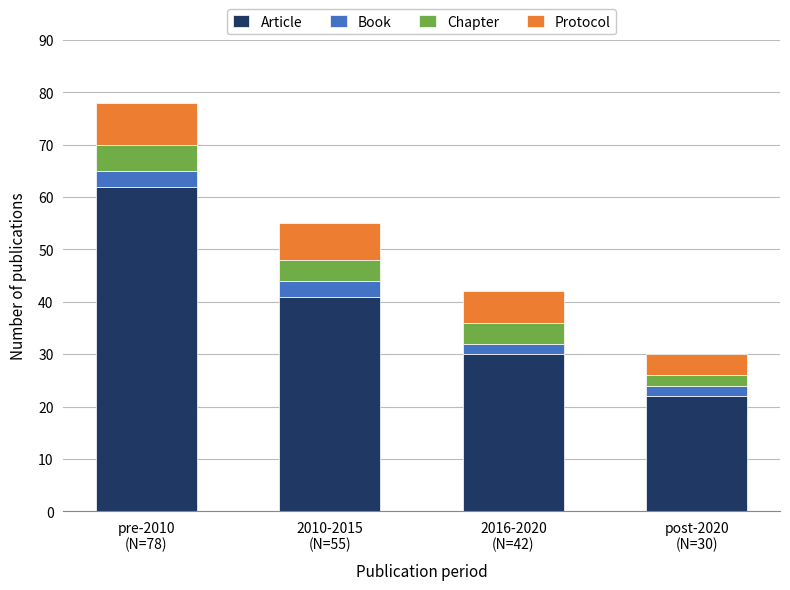

What is the sum of all Article values?

155